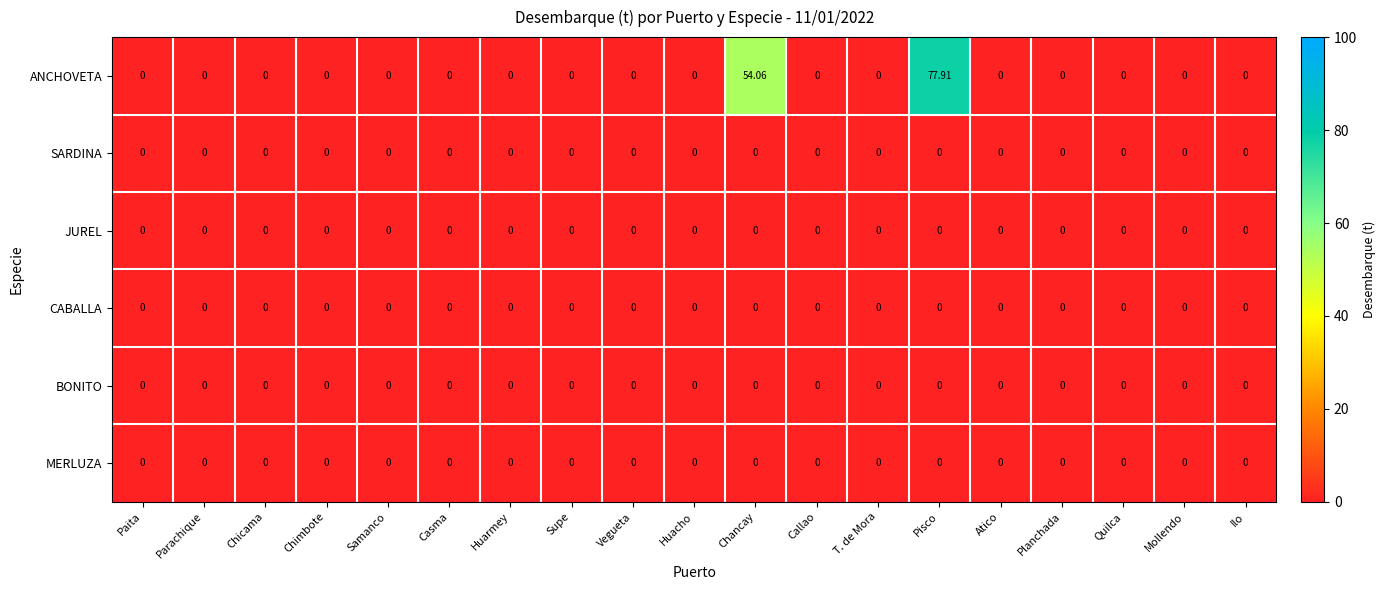

At which category is the sum across all series the highest?

Pisco